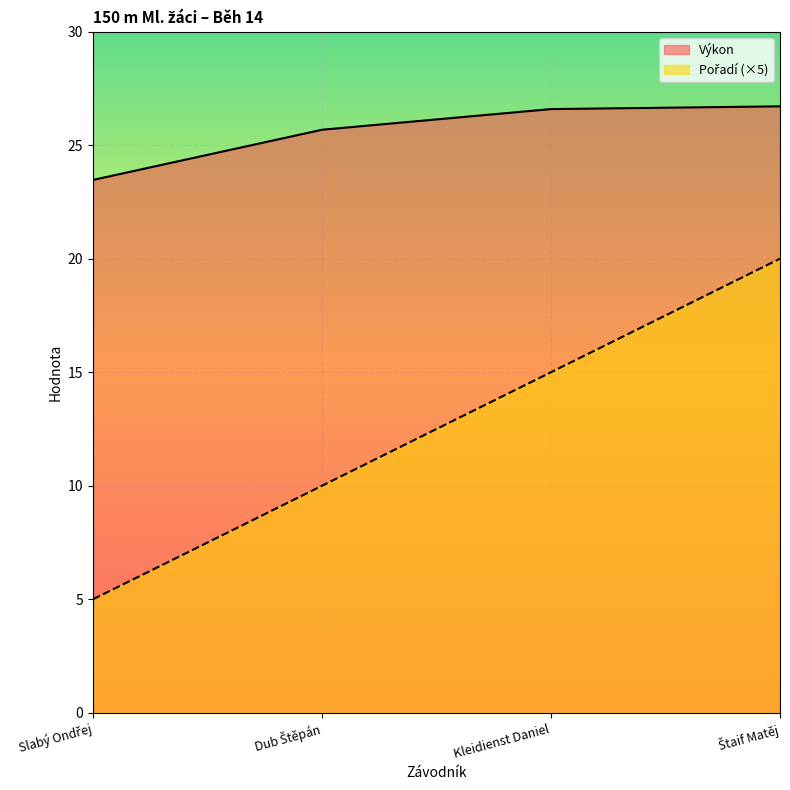

The value of Výkon at Dub Štěpán is 43.4. True or false?

False